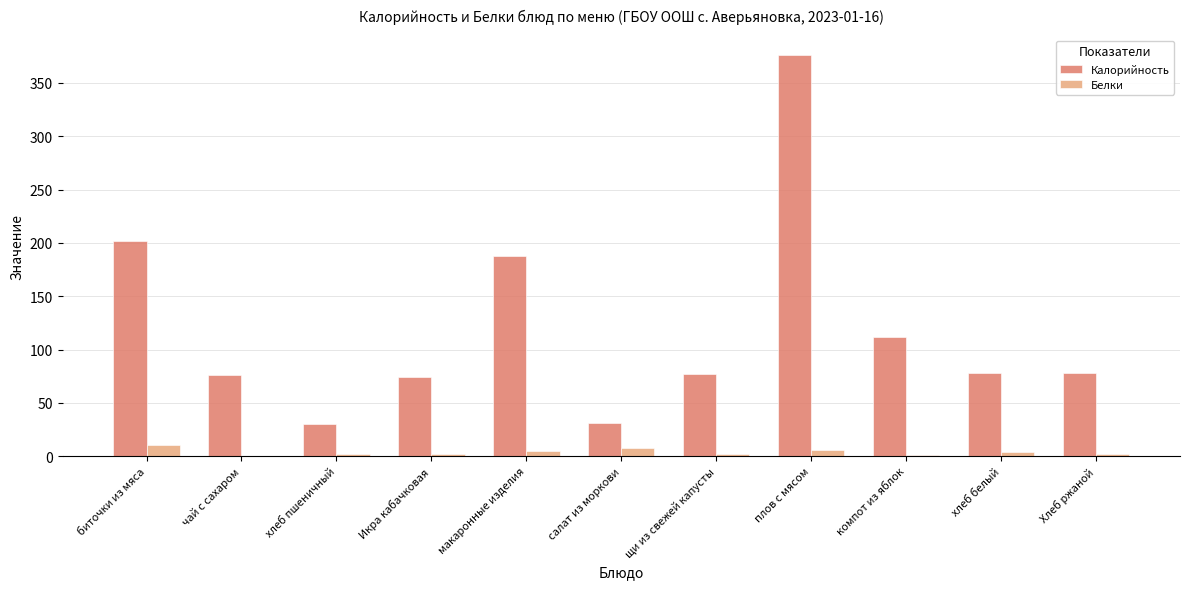

At which category is the sum across all series the highest?

плов с мясом